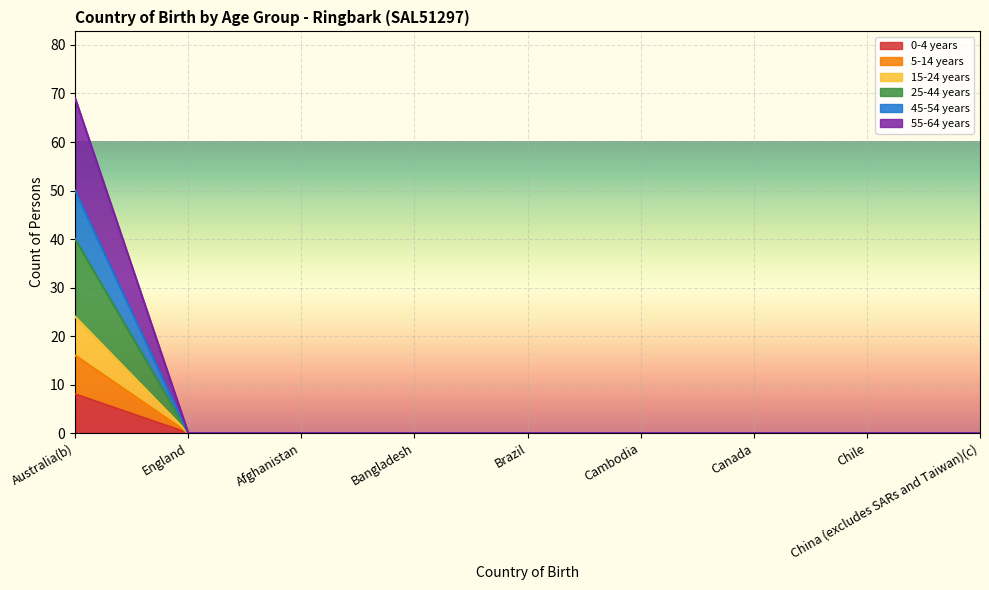

At which category is the sum across all series the highest?

Australia(b)